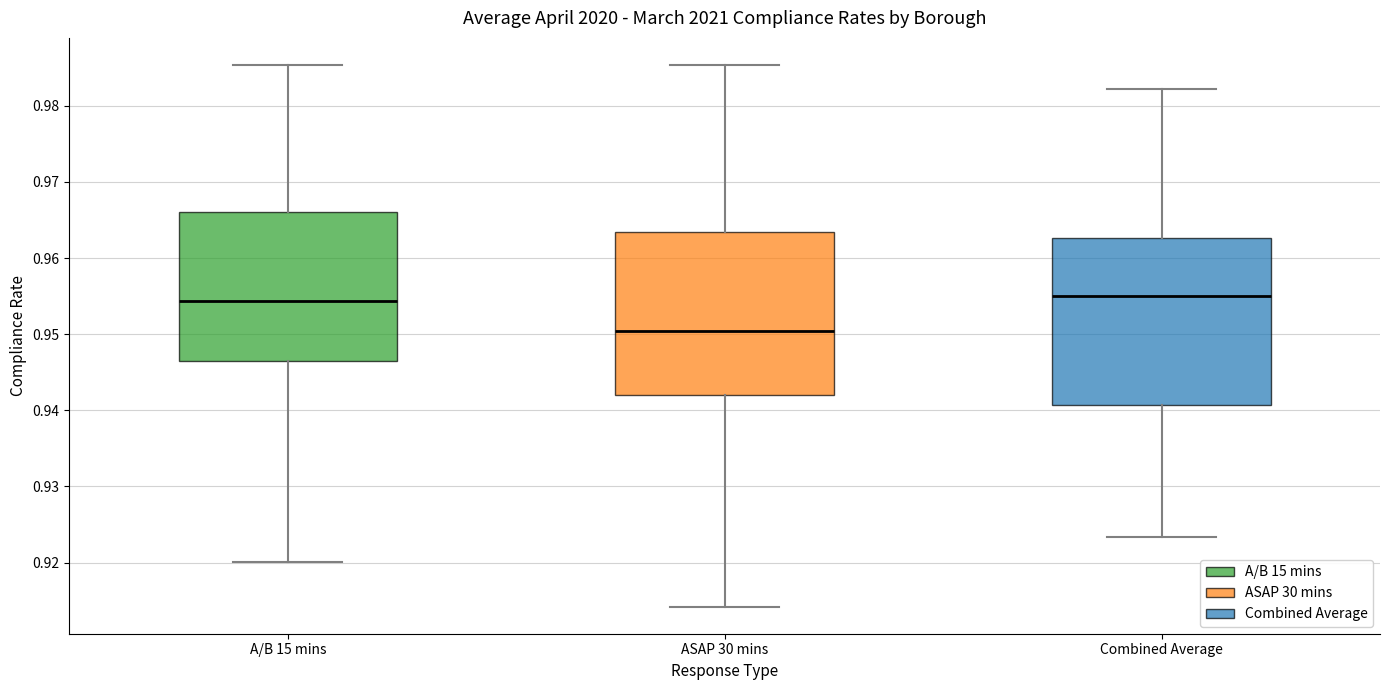

Reading left to right, transcribe this box plot: for each box, give where its median line is, the range the box spans, and where its two whiskers end, as read against the y-axis. The values are not printed on the chart, so give them approximately, as read against the axis.

A/B 15 mins: median 0.954, box 0.947 to 0.966, whiskers 0.920 to 0.985
ASAP 30 mins: median 0.950, box 0.942 to 0.963, whiskers 0.914 to 0.985
Combined Average: median 0.955, box 0.941 to 0.963, whiskers 0.923 to 0.982